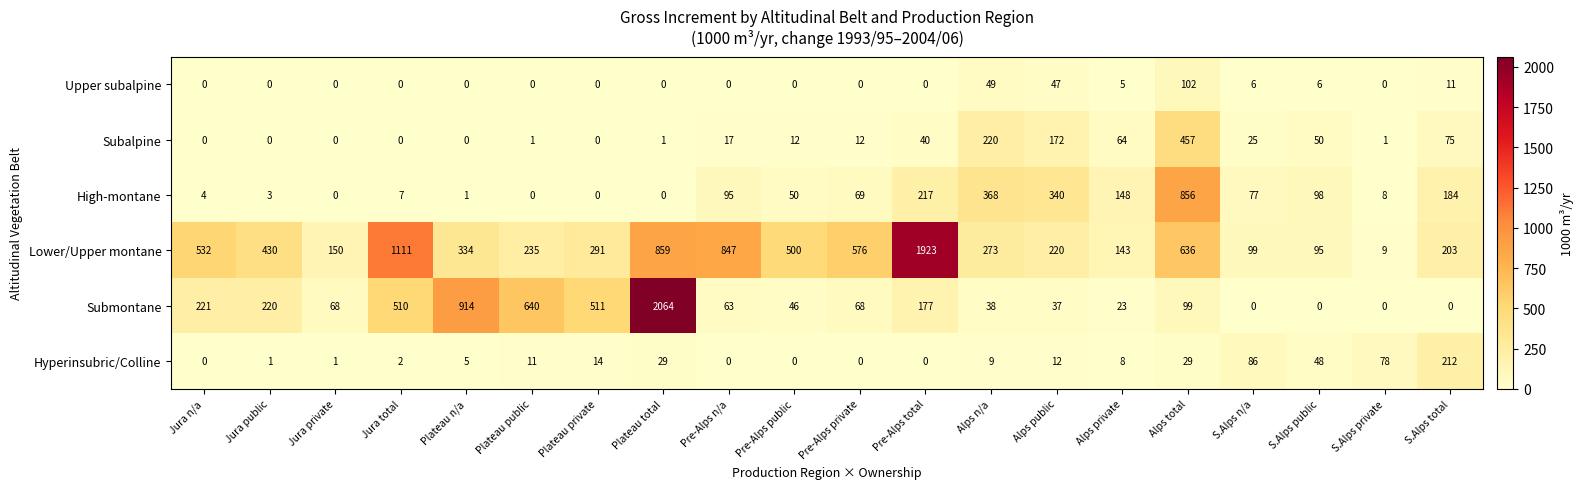

What is the spread (max minus min) of values at Plateau n/a?

914